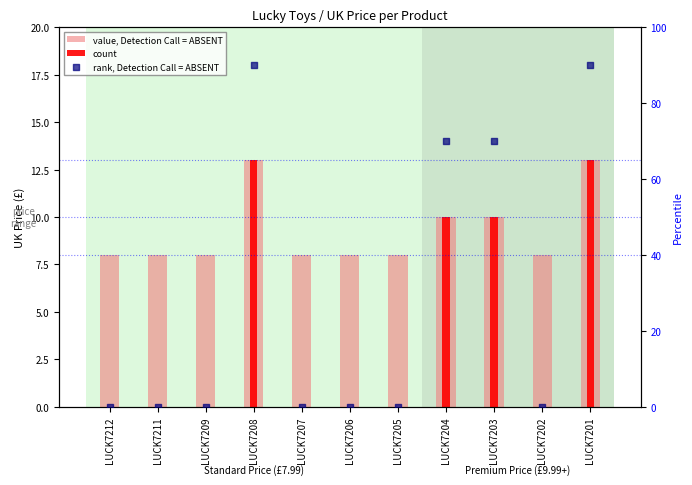

At which category is the sum across all series the highest?

LUCK7208